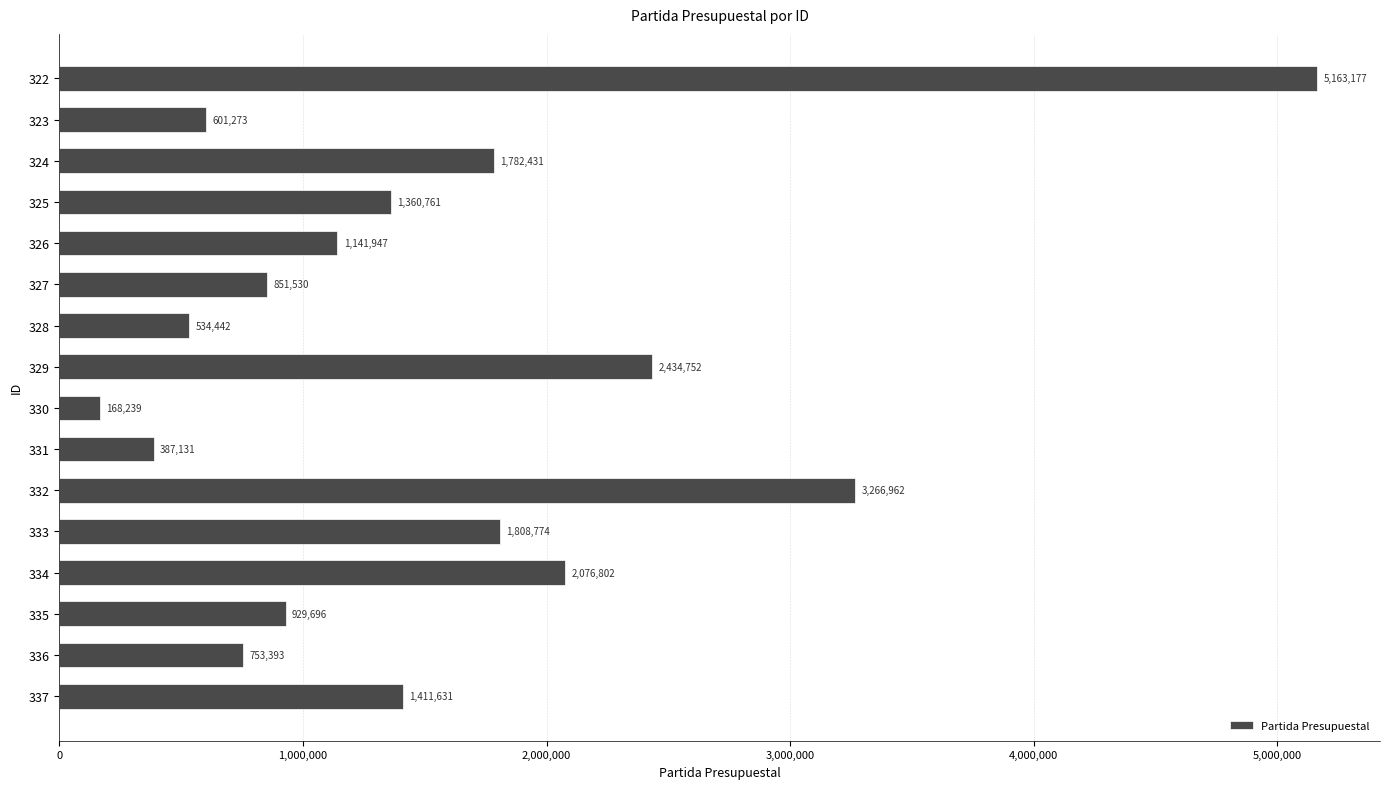

Reading top to bottom, extract all data points from this chart.

322=5163177	323=601273	324=1782431	325=1360761	326=1141947	327=851530	328=534442	329=2434752	330=168239	331=387131	332=3266962	333=1808774	334=2076802	335=929696	336=753393	337=1411631